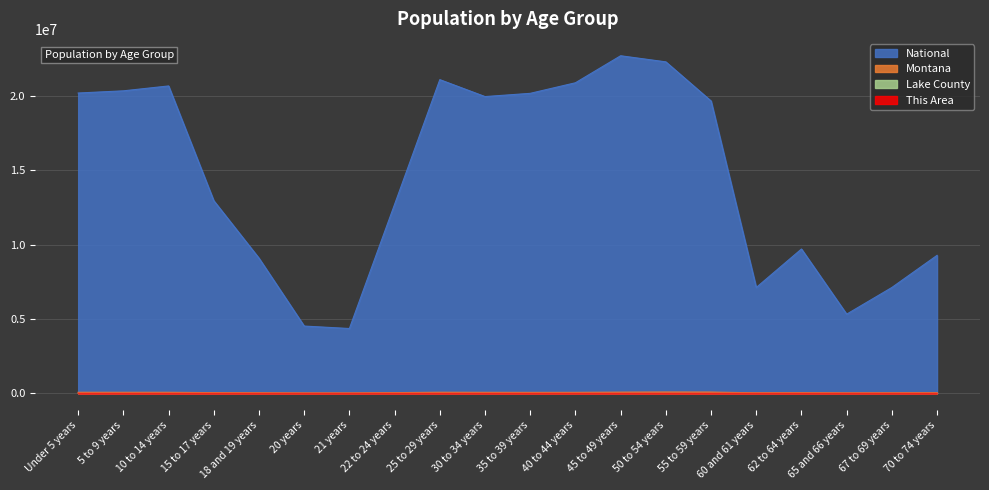

At which label does Lake County reach its peak?

50 to 54 years